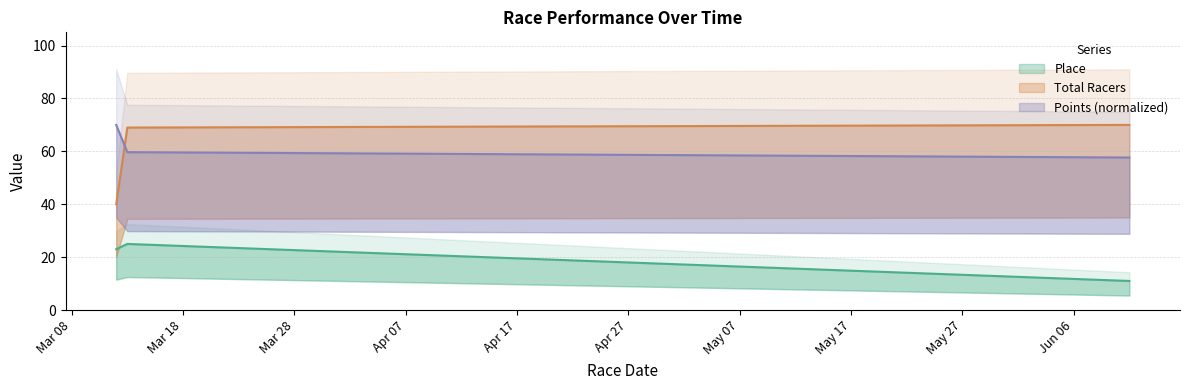

True or false: Place has a value of 5.2 at 2016-03-12.

False